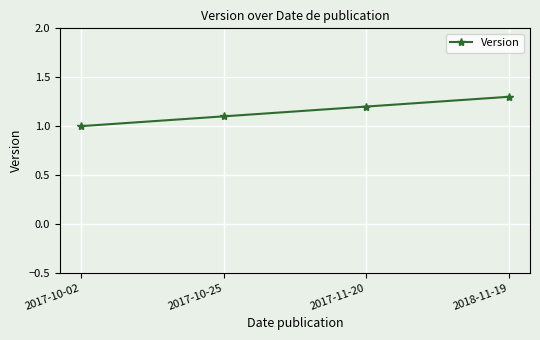

What value does the data have at 2017-10-02?

1.0